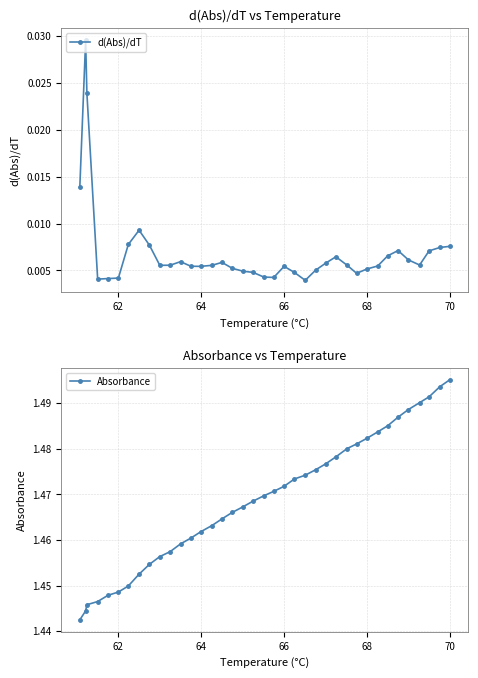

How many categories are shown in the chart?

38